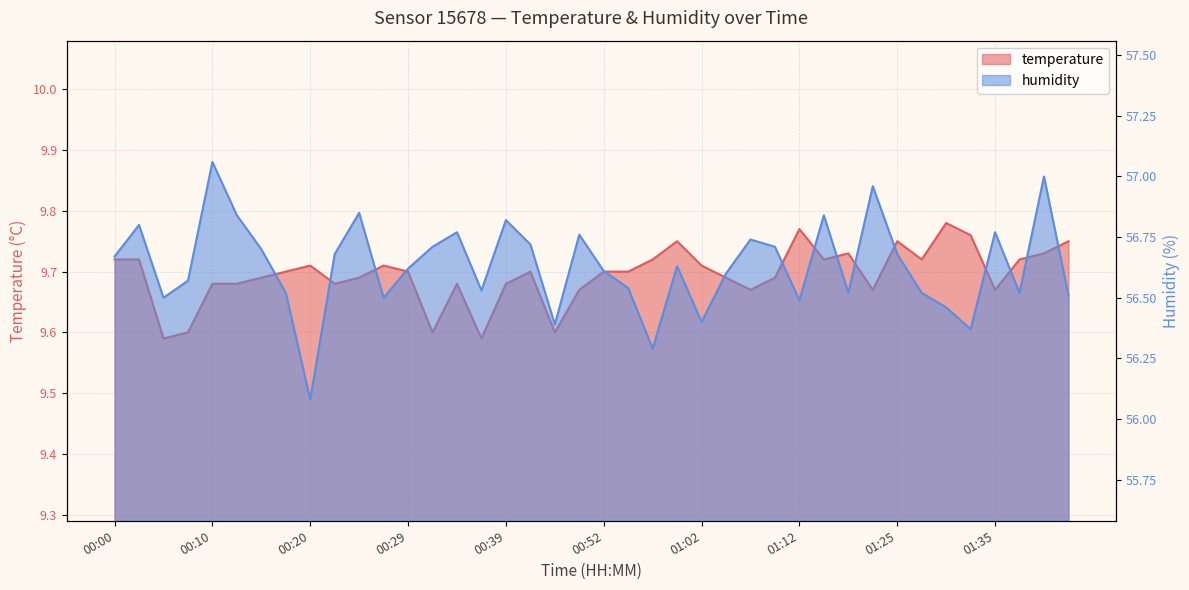

What is the difference between the maximum and minimum values in the humidity series?

1.0